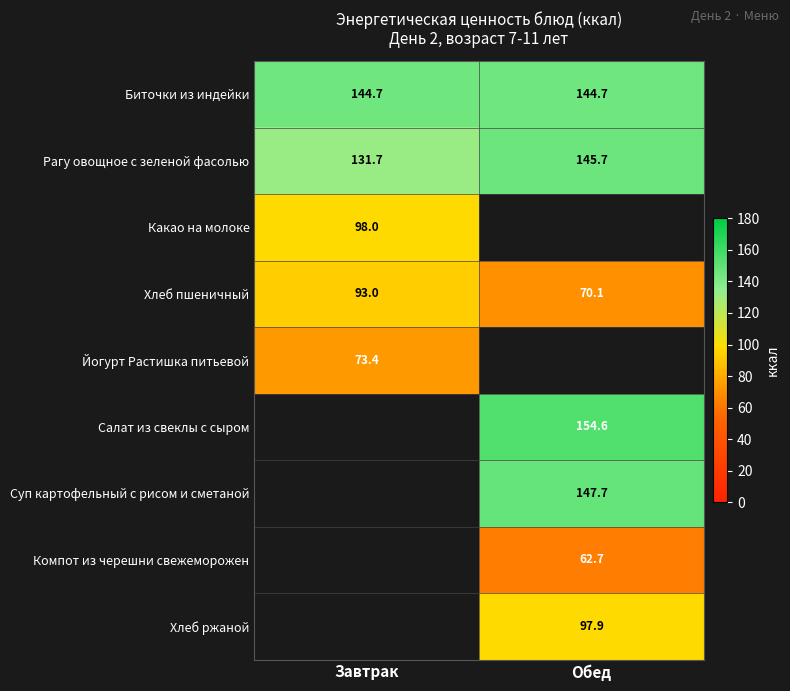

How many categories are shown in the chart?

2